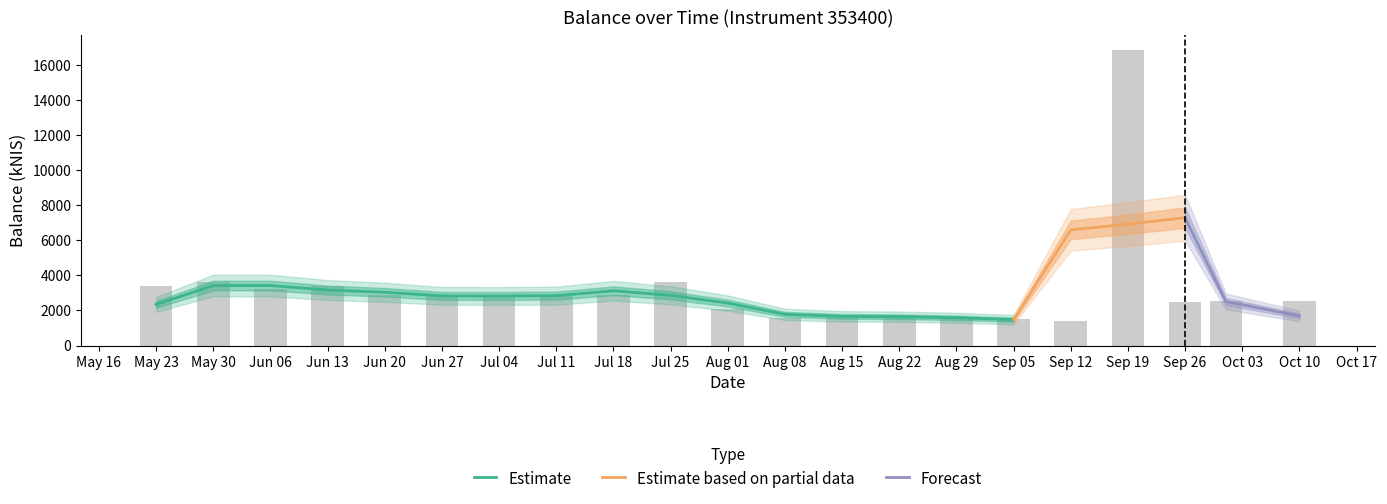

What is the label of the 8th bar from the left?

Jul 11